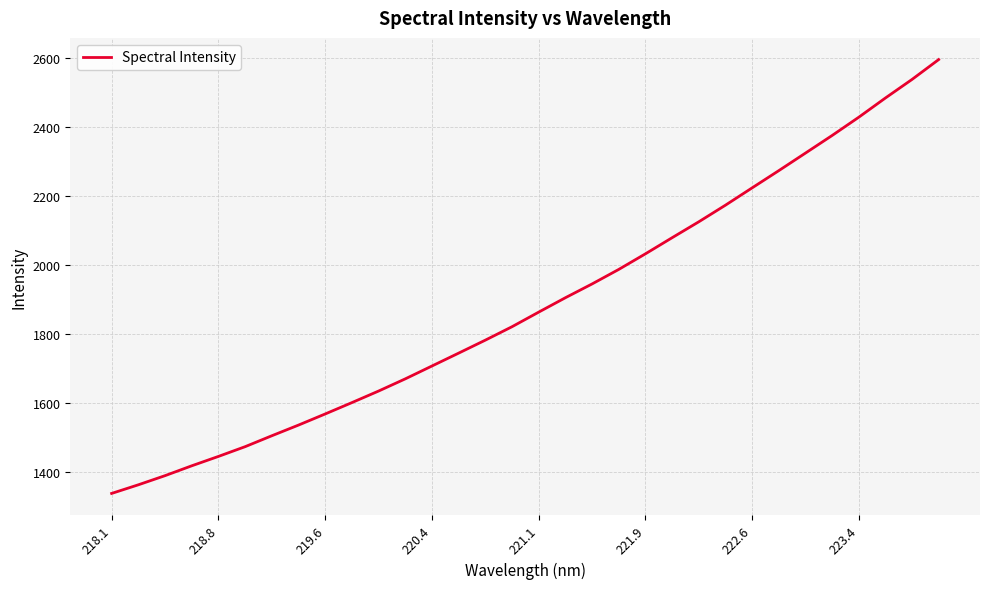

What is the smallest value displayed?

1337.3